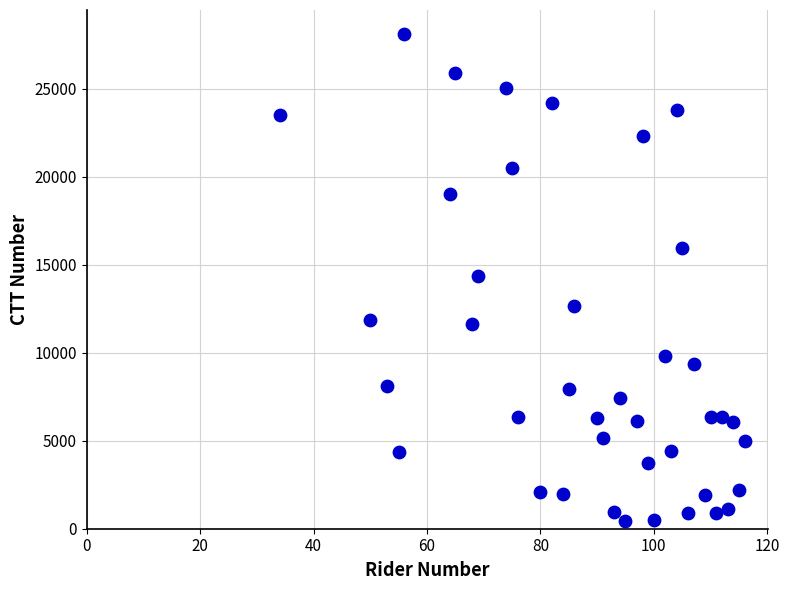

What is the range of Y values (max minus min)?

27637